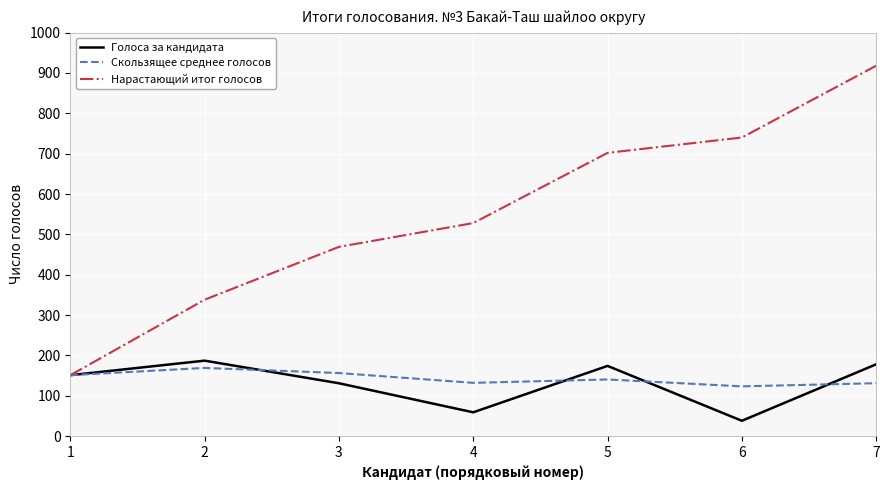

Does the chart display data point markers on the line(s)?

No